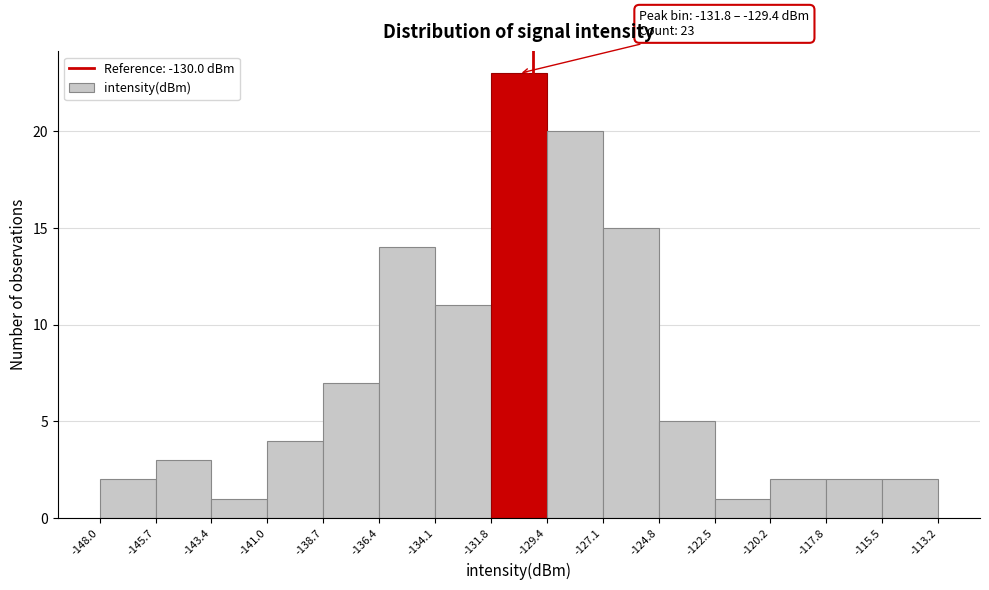

Over which range of the x-axis is the bar tallest?

-131.8 to -129.4